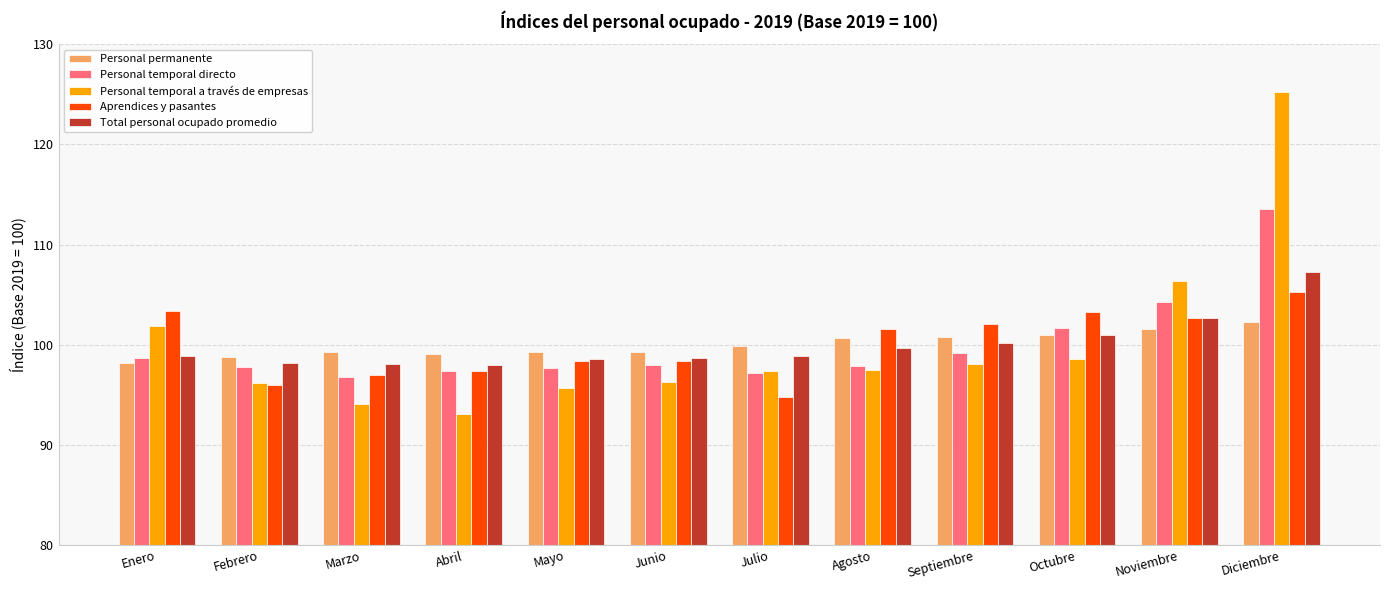

Rank the series by their maximum value, from lowest to highest.

Personal permanente, Aprendices y pasantes, Total personal ocupado promedio, Personal temporal directo, Personal temporal a través de empresas